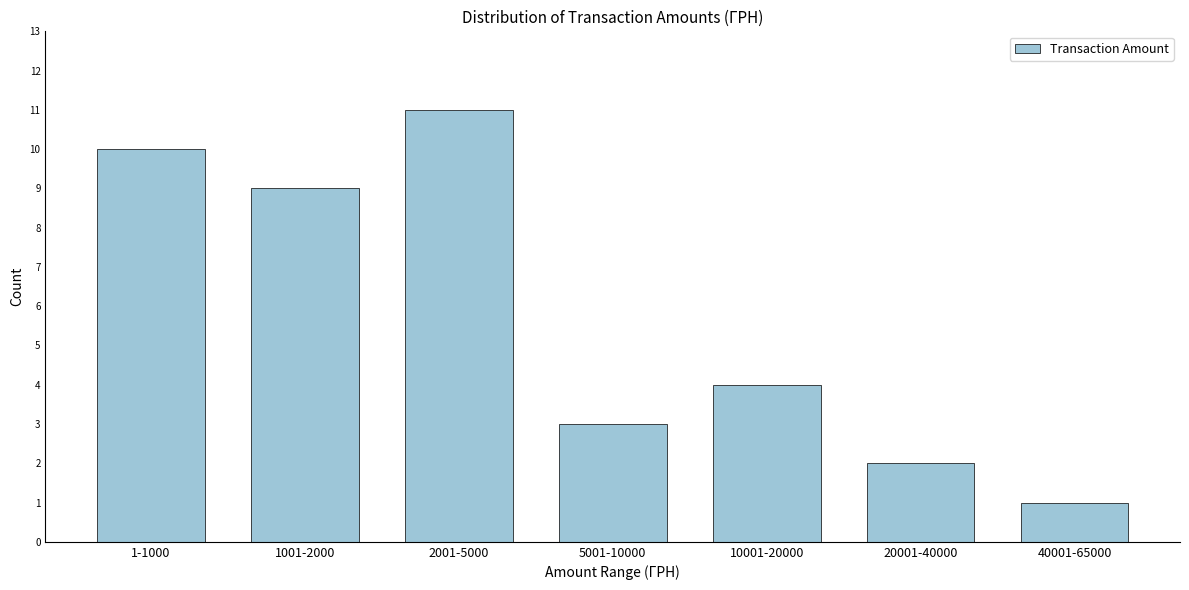

Reading right to left, extract all data points from this chart.

1	2	4	3	11	9	10